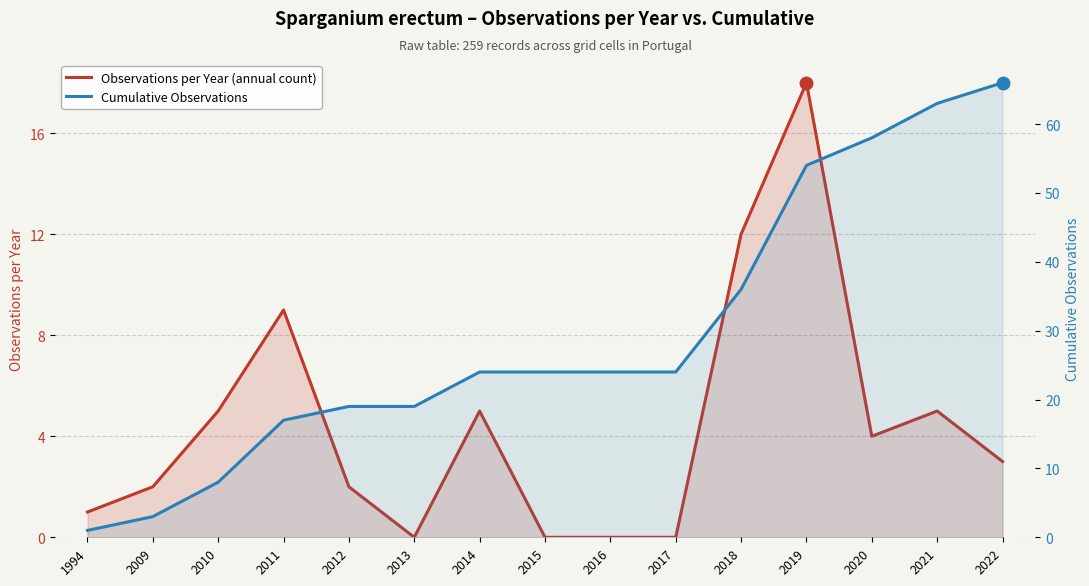

At which category is the sum across all series the highest?

2019